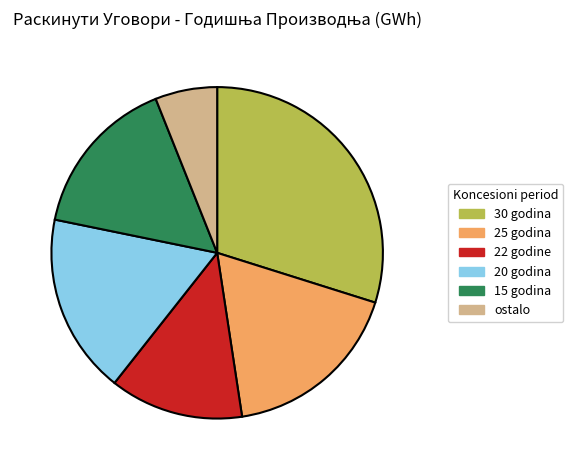

Do 20 godina and ostalo together represent more than half of the pie?

No